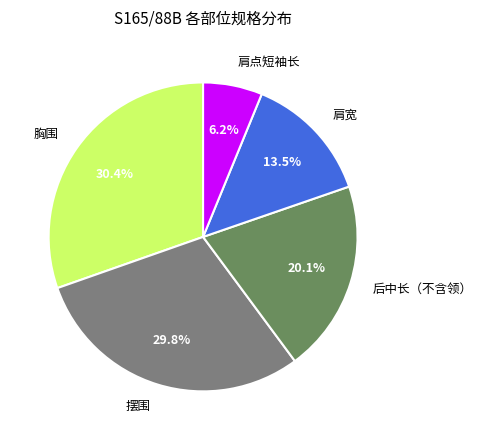

Is 摆围 the majority of the pie?

No